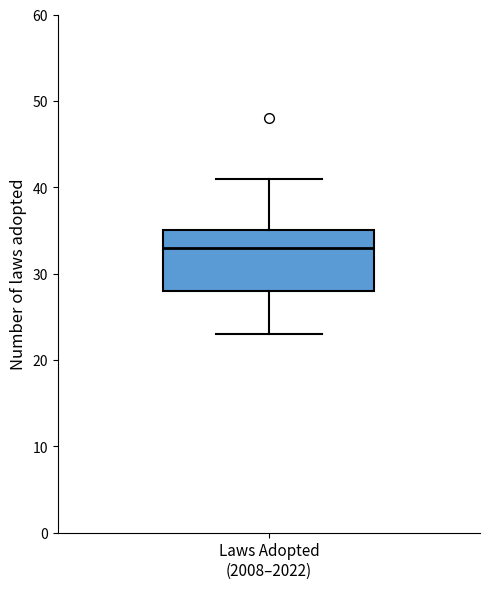

Transcribe this box plot: give where the median line is, the range the box spans, and where the two whiskers end, as read against the y-axis. The values are not printed on the chart, so give them approximately, as read against the axis.

median 33, box 28 to 35, whiskers 23 to 41